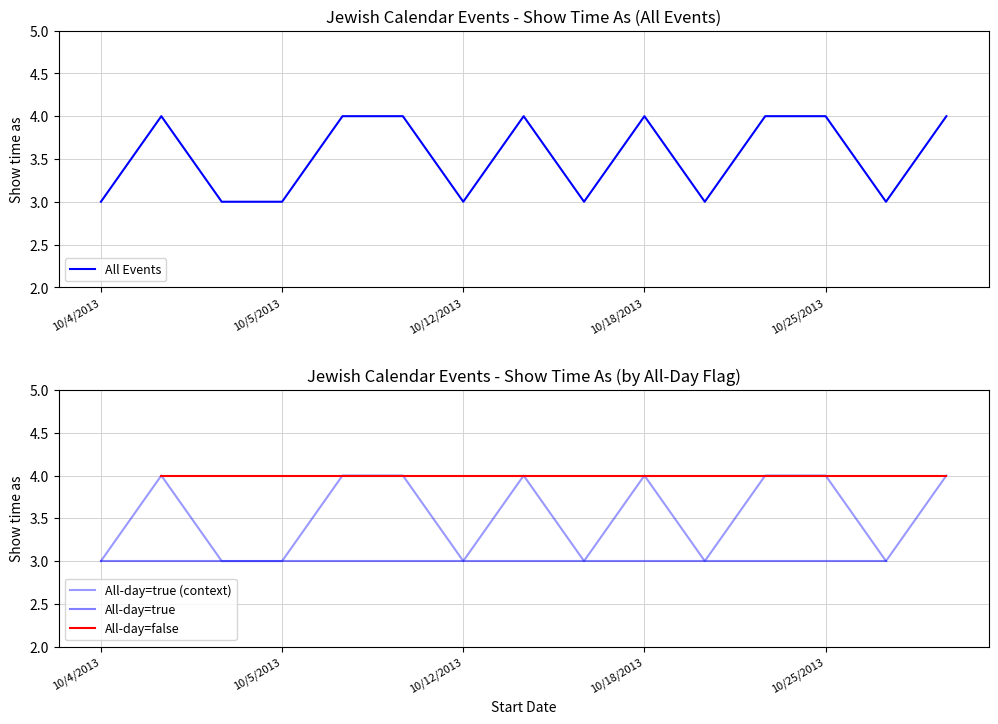

True or false: All Events has a value of 4 at 10/25/2013.

True